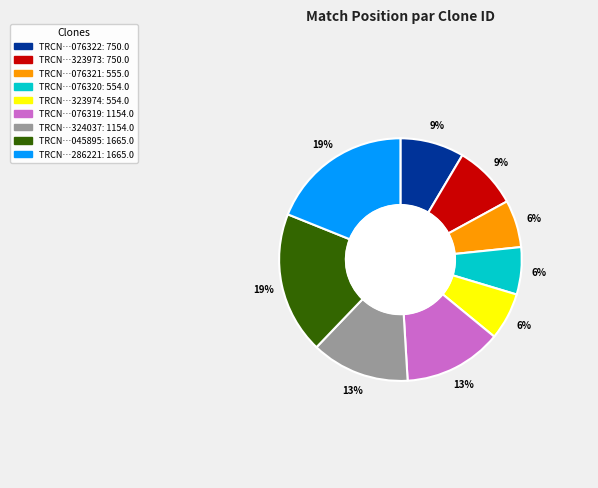

How many slices are in this pie chart?

9